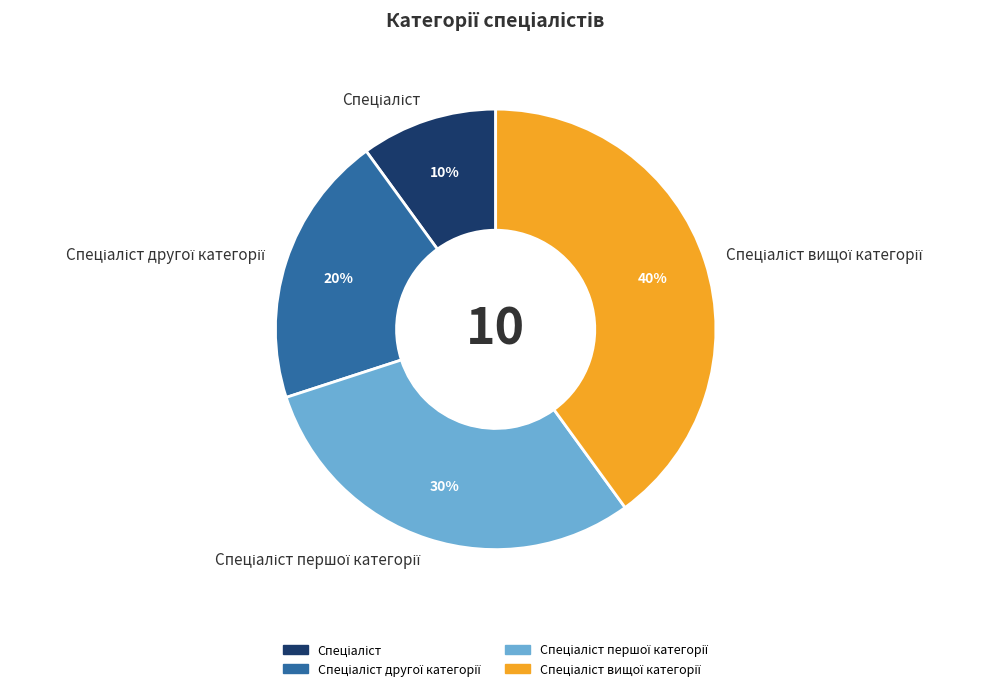

Is there a majority slice in this chart?

No